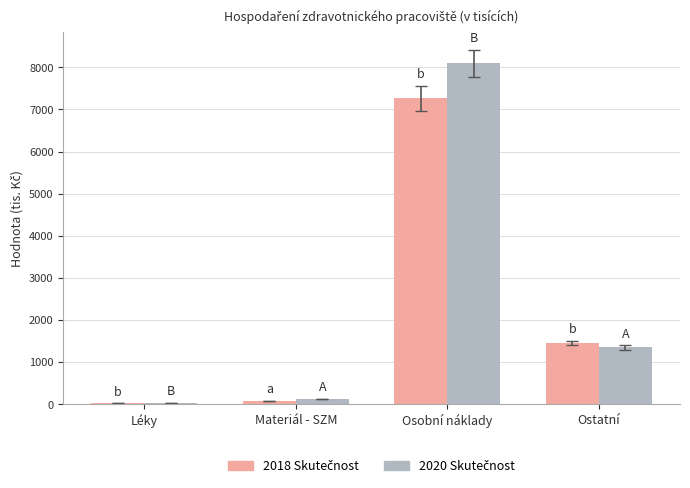

What is the greatest value displayed?

8101.1